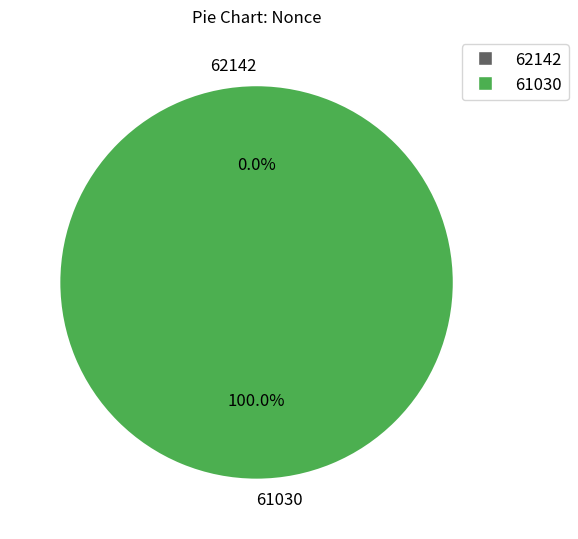

What is the total percentage of 62142 and 61030?

100.0%